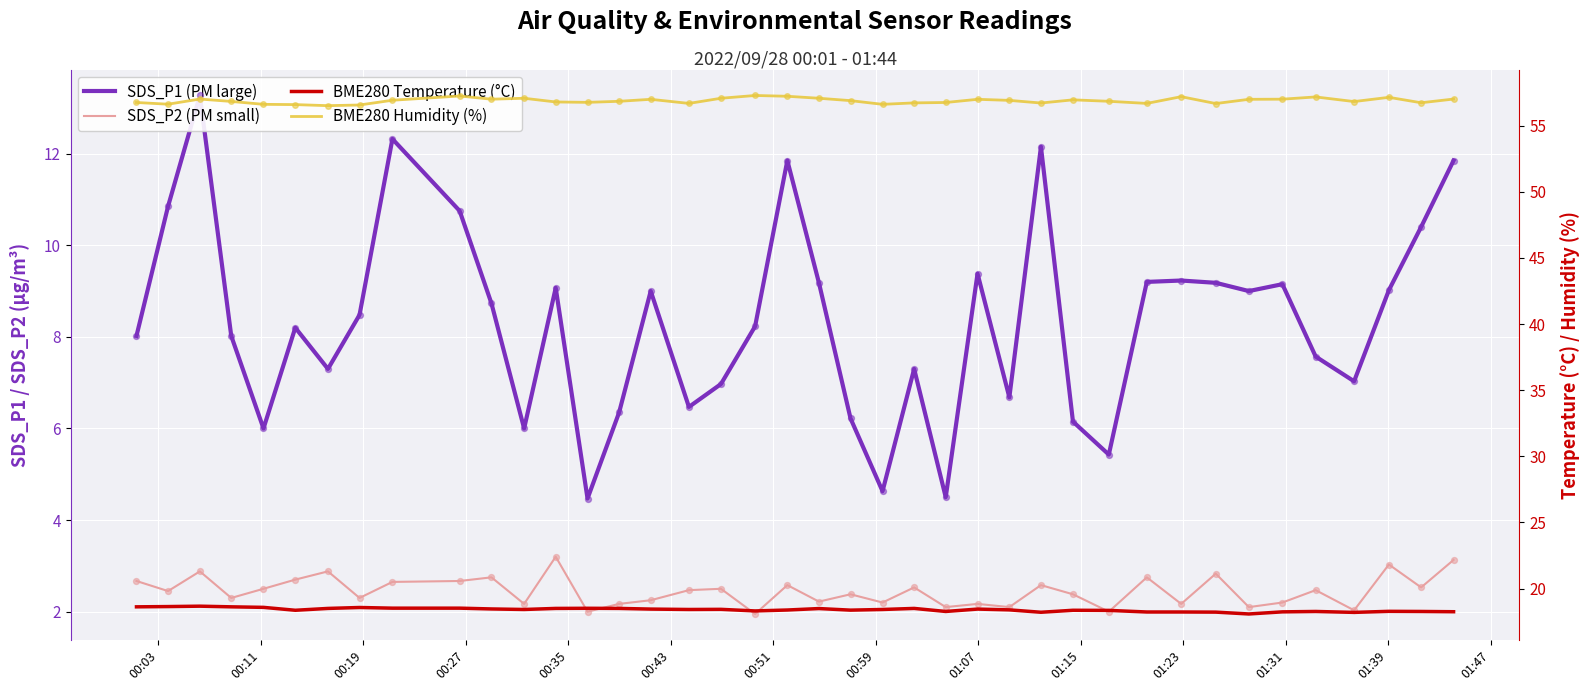

At how many categories does at least one series exceed 44?

40